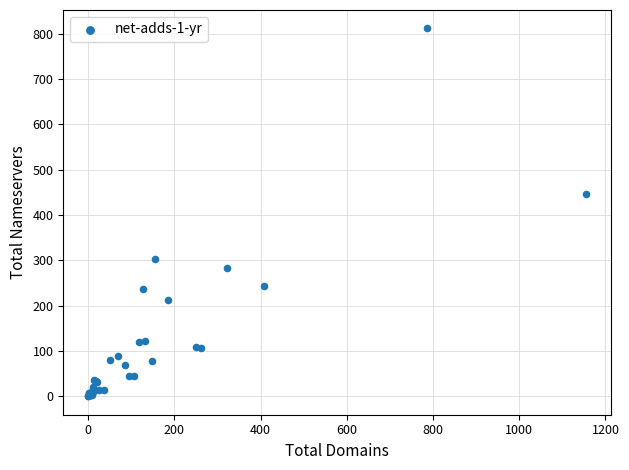

What Y value in the scatter plot is closest to 406?

446